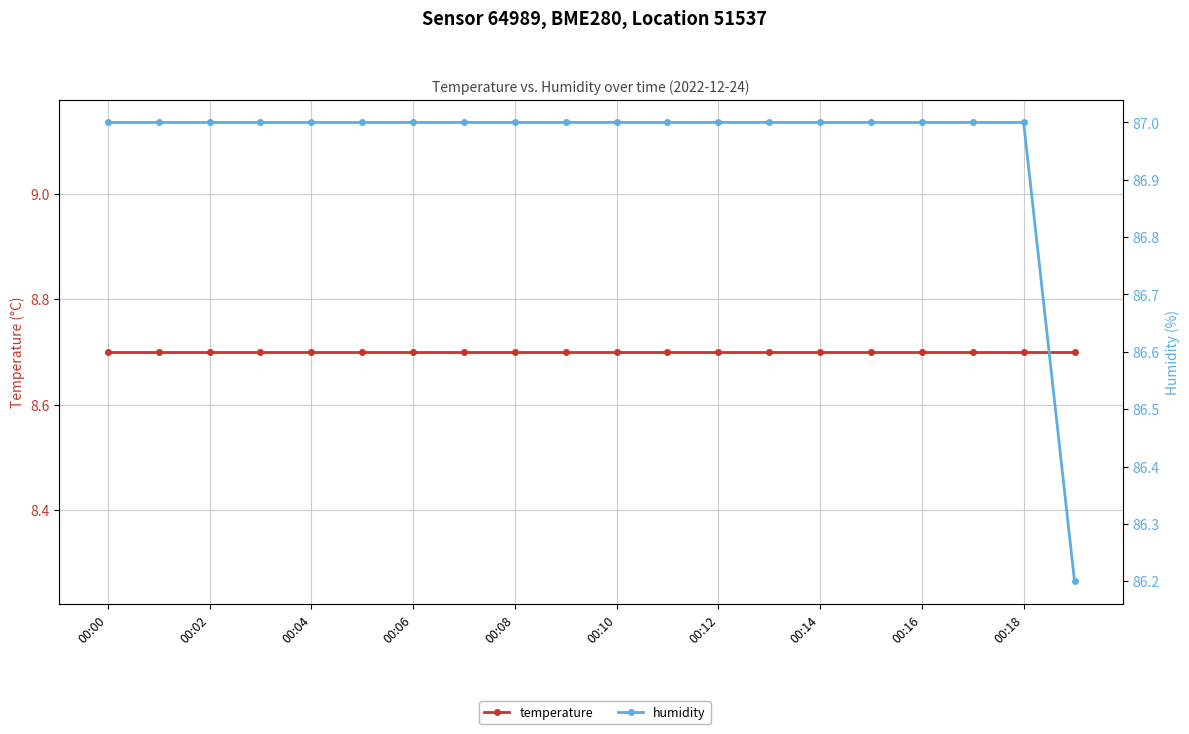

Where is humidity nearest to the value 86?

19